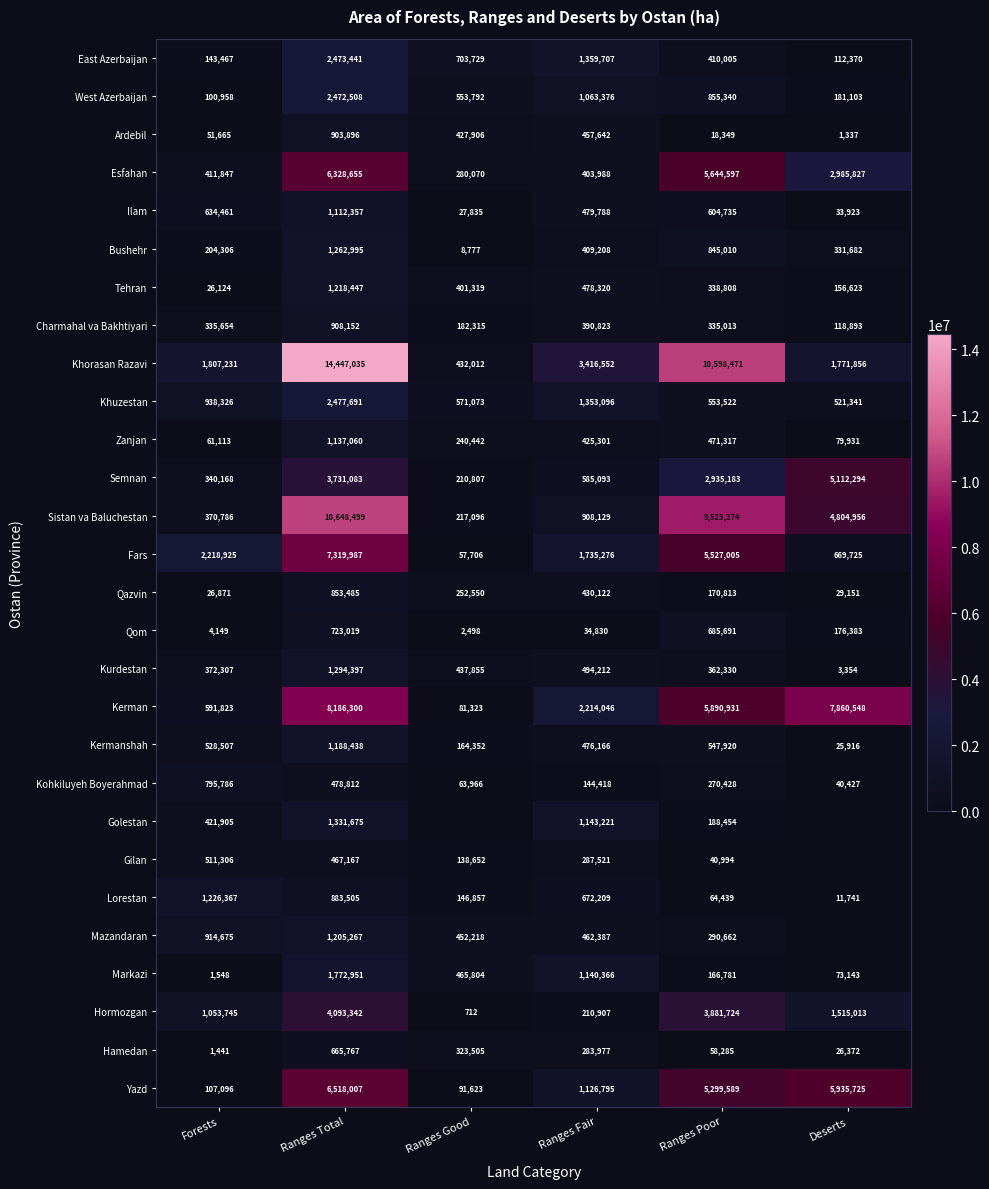

At which label does Fars reach its peak?

Ranges Total